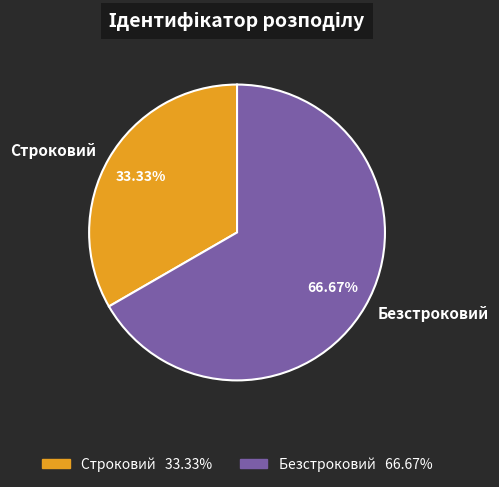

Is there a majority slice in this chart?

Yes